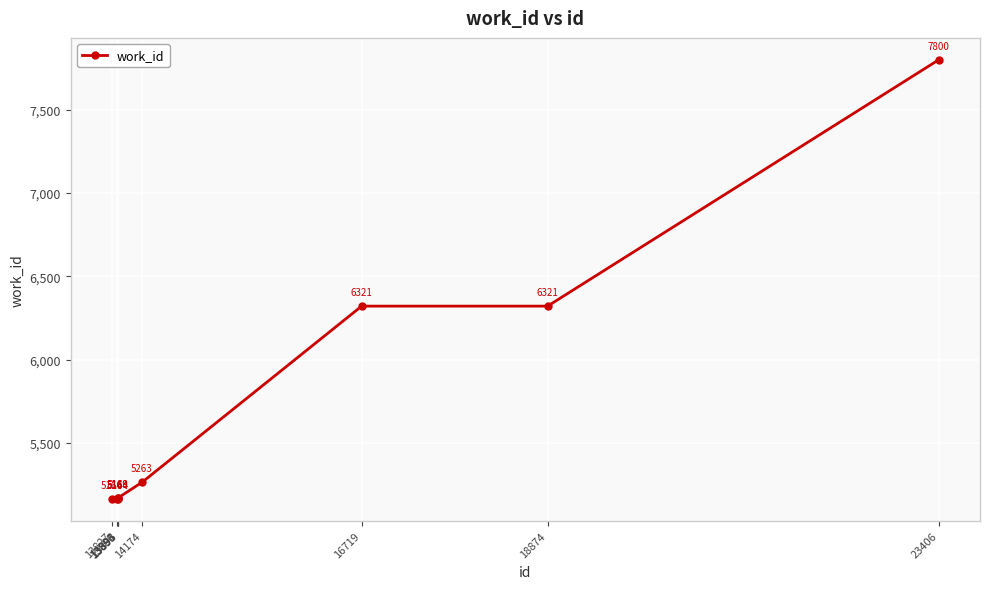

How many series are shown in this chart?

1